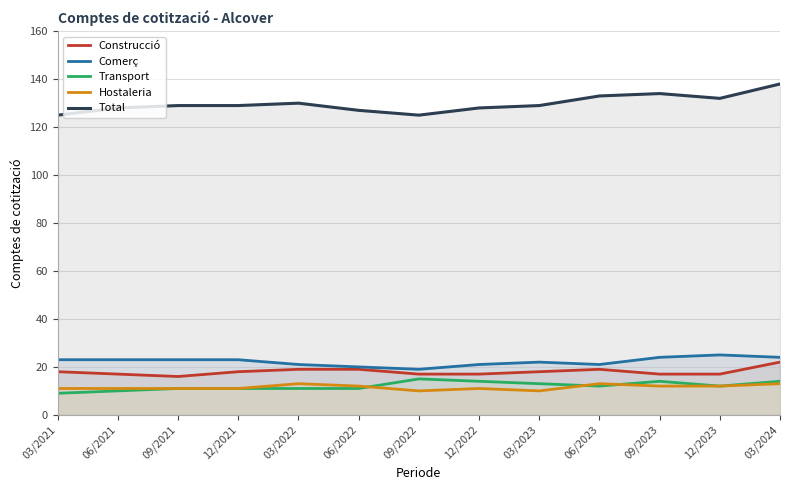

Reading left to right, transcribe all the data shown in this chart.

Construcció: 18	17	16	18	19	19	17	17	18	19	17	17	22
Comerç: 23	23	23	23	21	20	19	21	22	21	24	25	24
Transport: 9	10	11	11	11	11	15	14	13	12	14	12	14
Hostaleria: 11	11	11	11	13	12	10	11	10	13	12	12	13
Total: 125	128	129	129	130	127	125	128	129	133	134	132	138